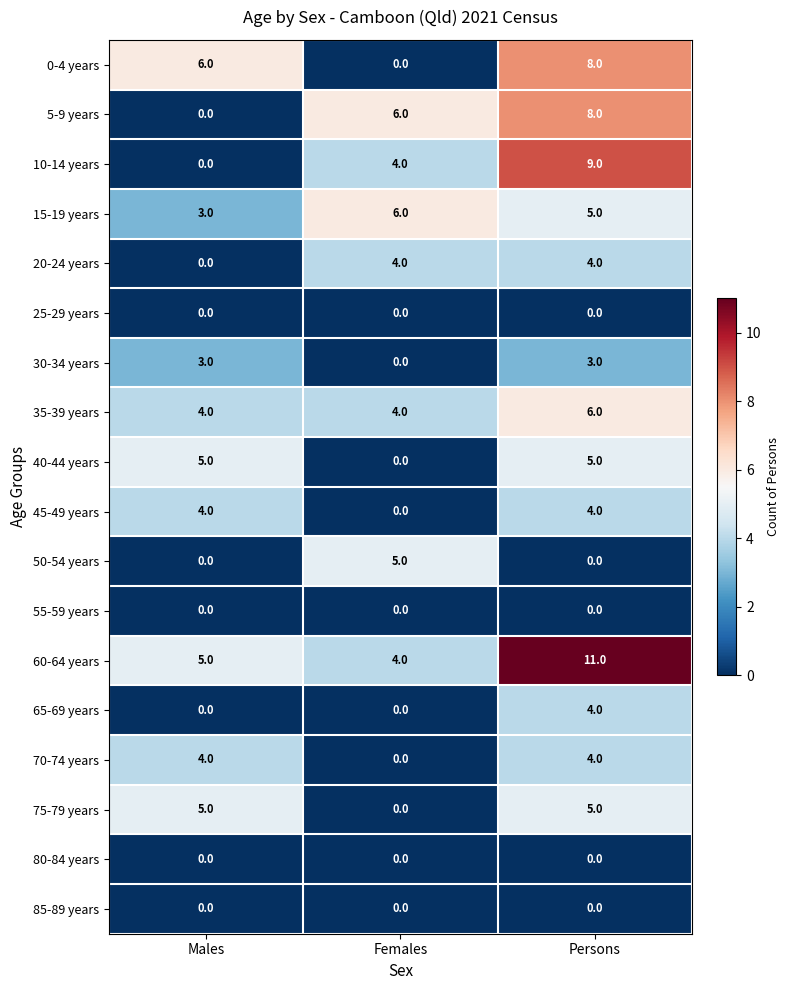

Which series has the largest total across all categories?

60-64 years